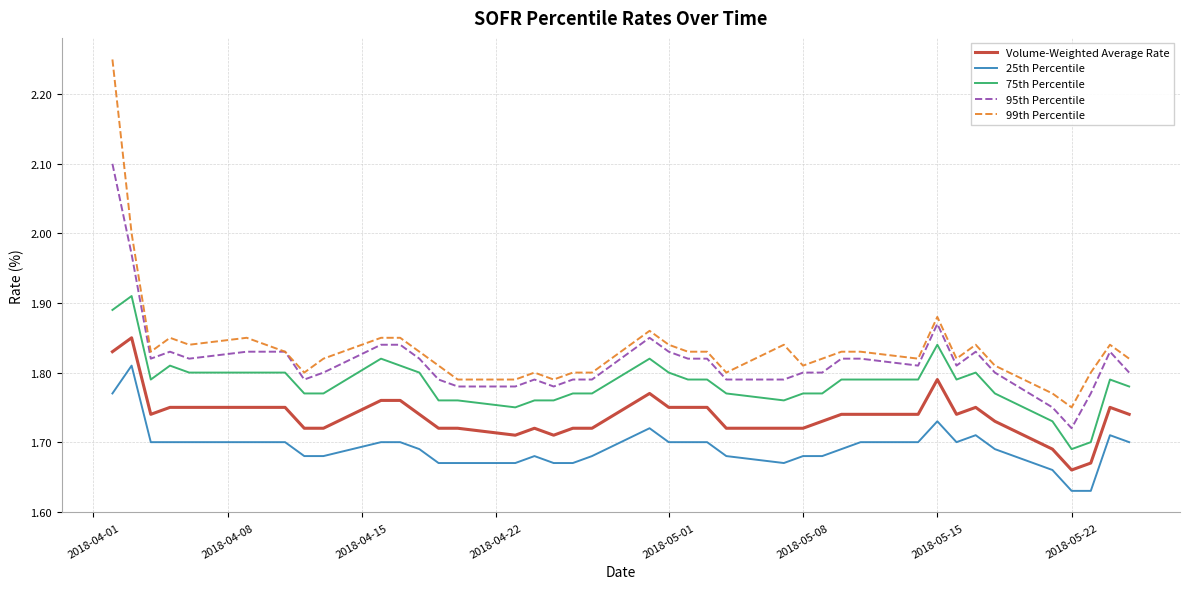

Rank the series by their maximum value, from lowest to highest.

25th Percentile, Volume-Weighted Average Rate, 75th Percentile, 95th Percentile, 99th Percentile